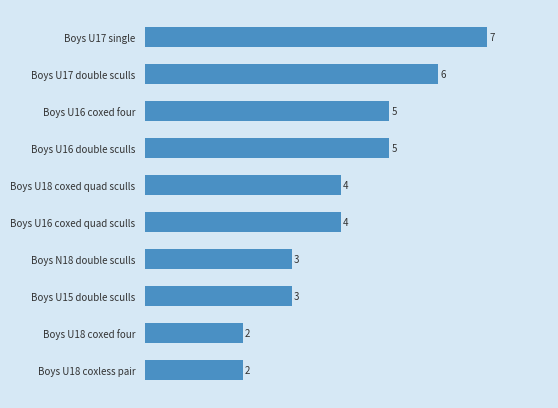

Which category has the highest value across all series?

Boys U17 single